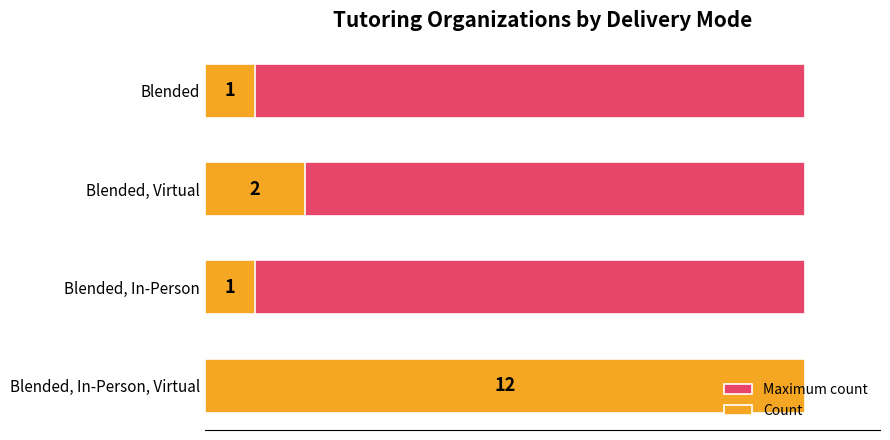

Which has a higher value, 2 or 4?

2